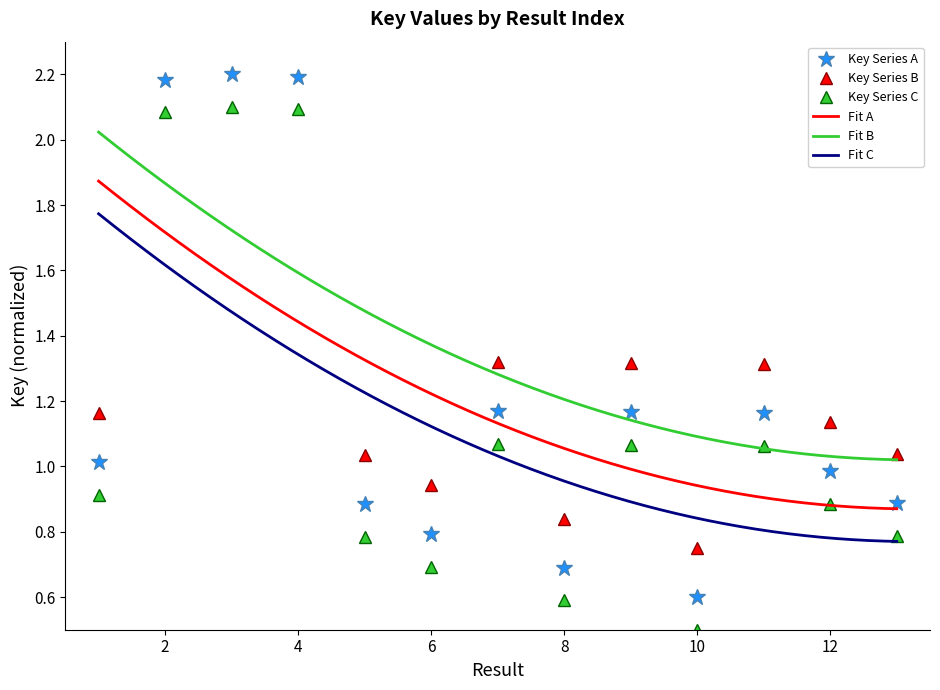

How many data points are above 1?

7